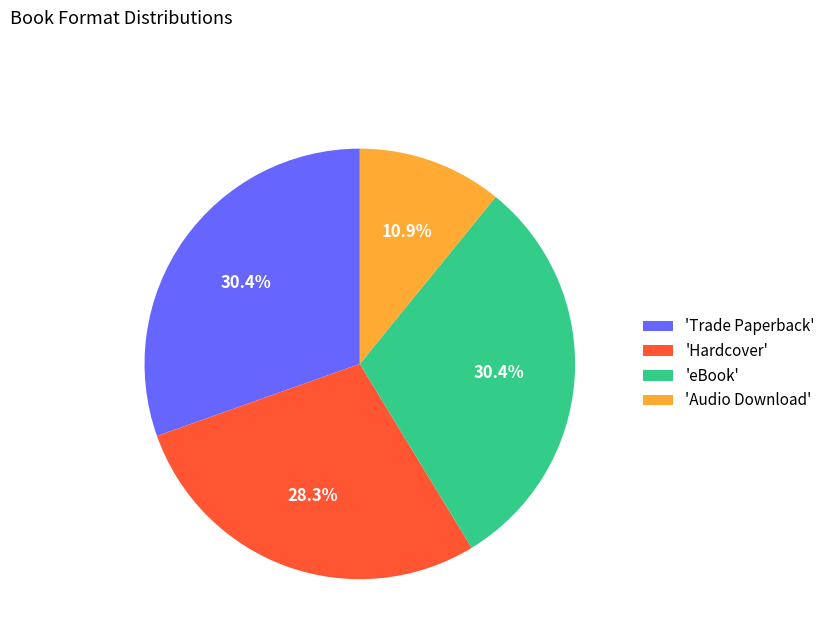

Does 'Trade Paperback' account for over 50% of the chart?

No